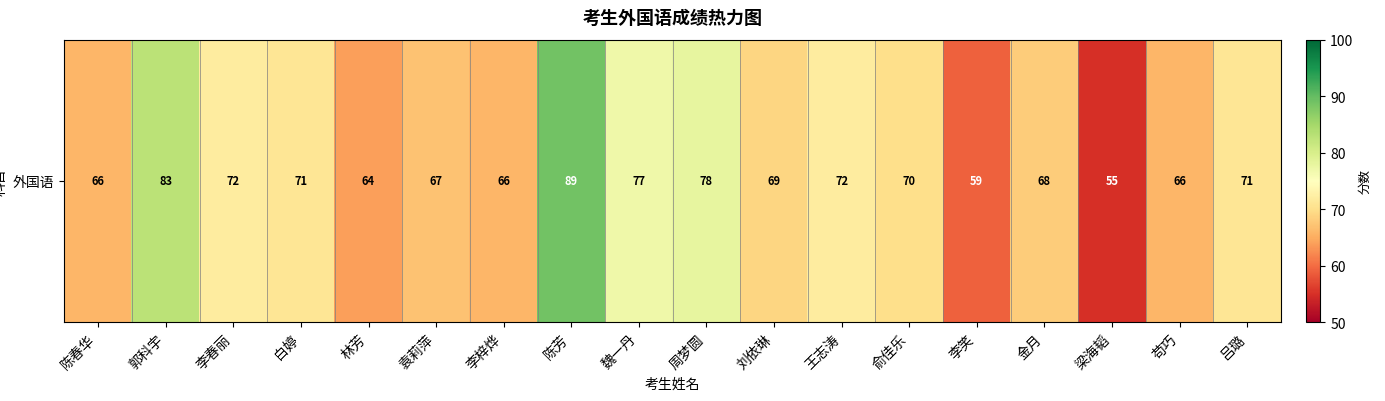

How many categories are shown in the chart?

18